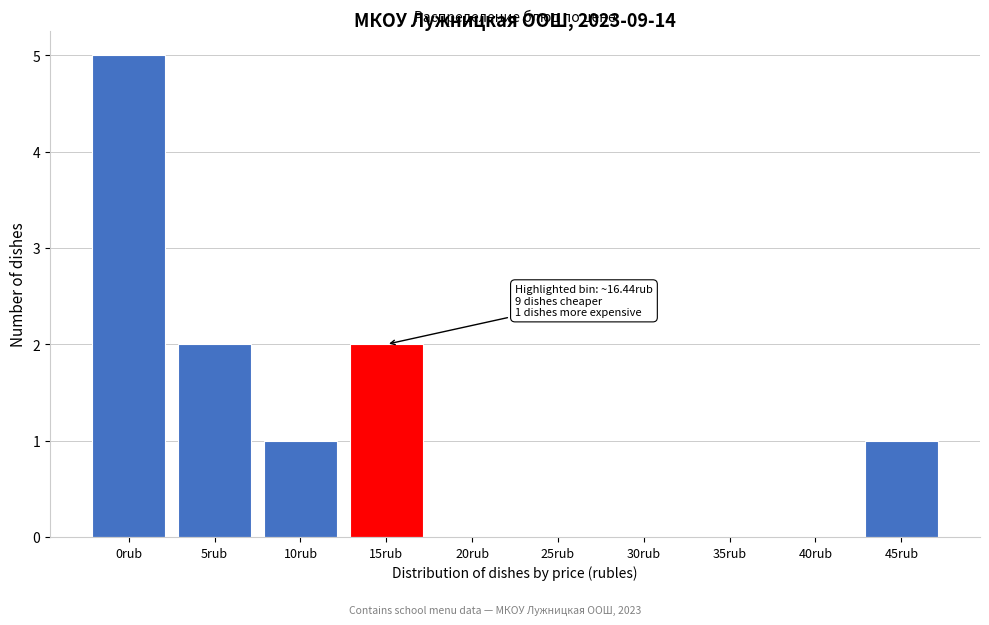

Reading right to left, transcribe all the data shown in this chart.

45rub=1	40rub=0	35rub=0	30rub=0	25rub=0	20rub=0	15rub=2	10rub=1	5rub=2	0rub=5